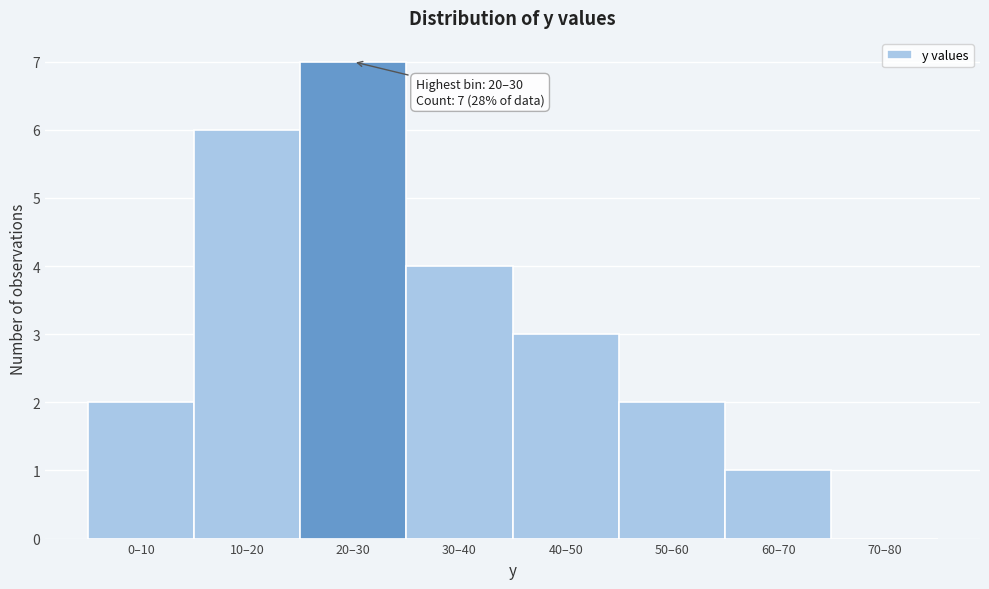

Reading right to left, extract all data points from this chart.

70–80=0	60–70=1	50–60=2	40–50=3	30–40=4	20–30=7	10–20=6	0–10=2